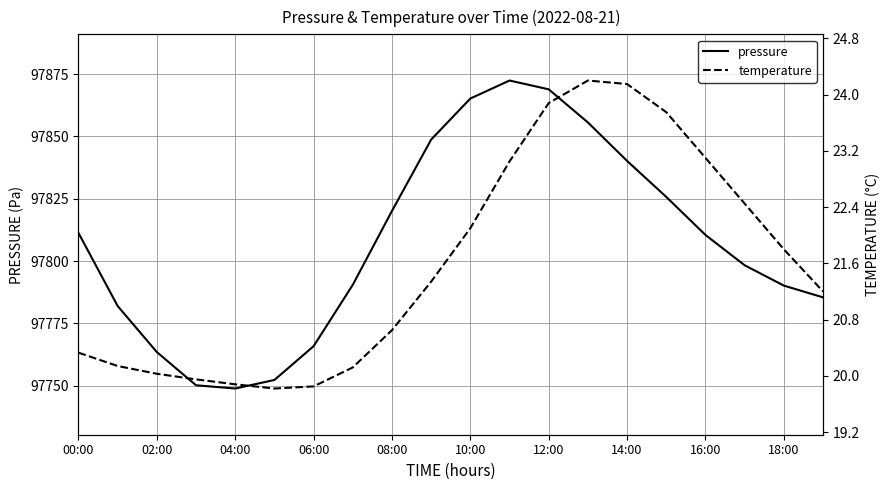

List the series in order of their peak value, highest first.

pressure, temperature